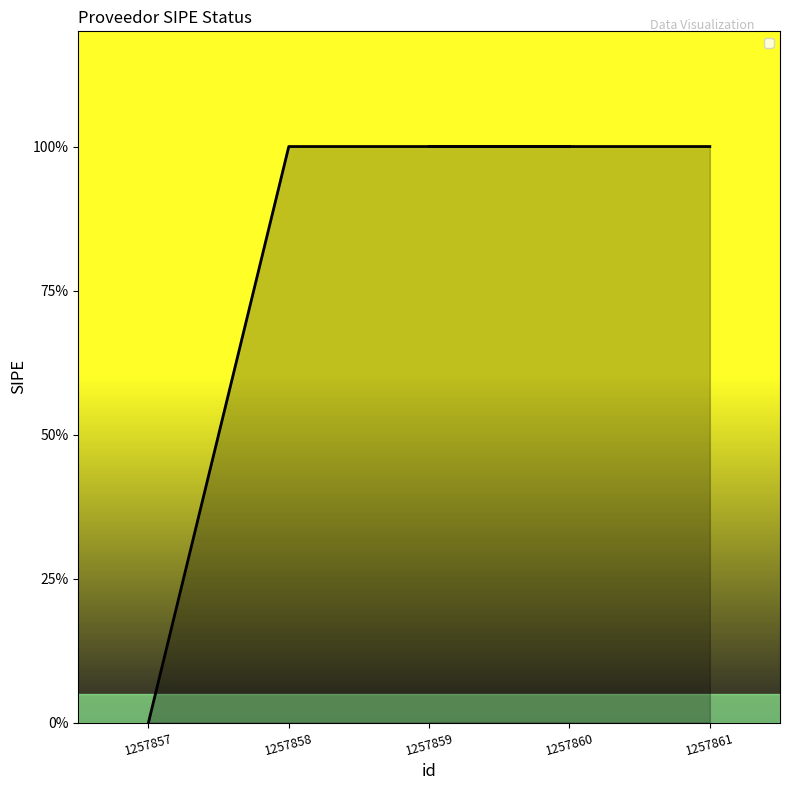

Is it true that the value at 1257858 is 1?

True